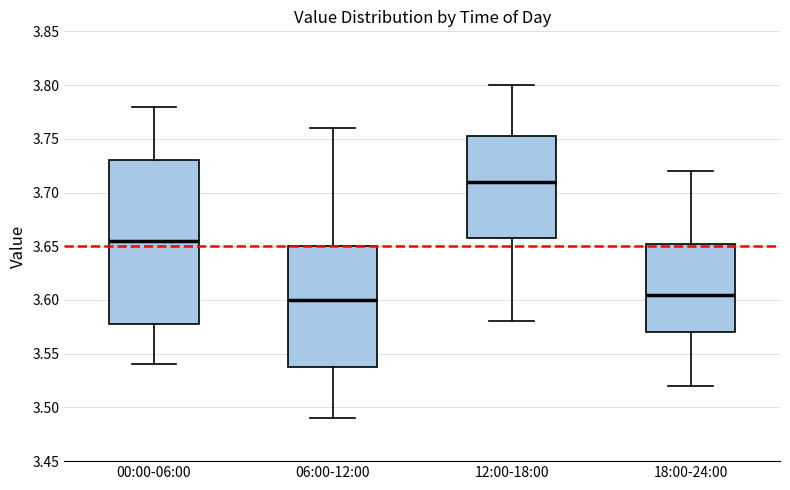

Comparing the boxes themselves (not the whiskers), which one is the tallest?

00:00-06:00